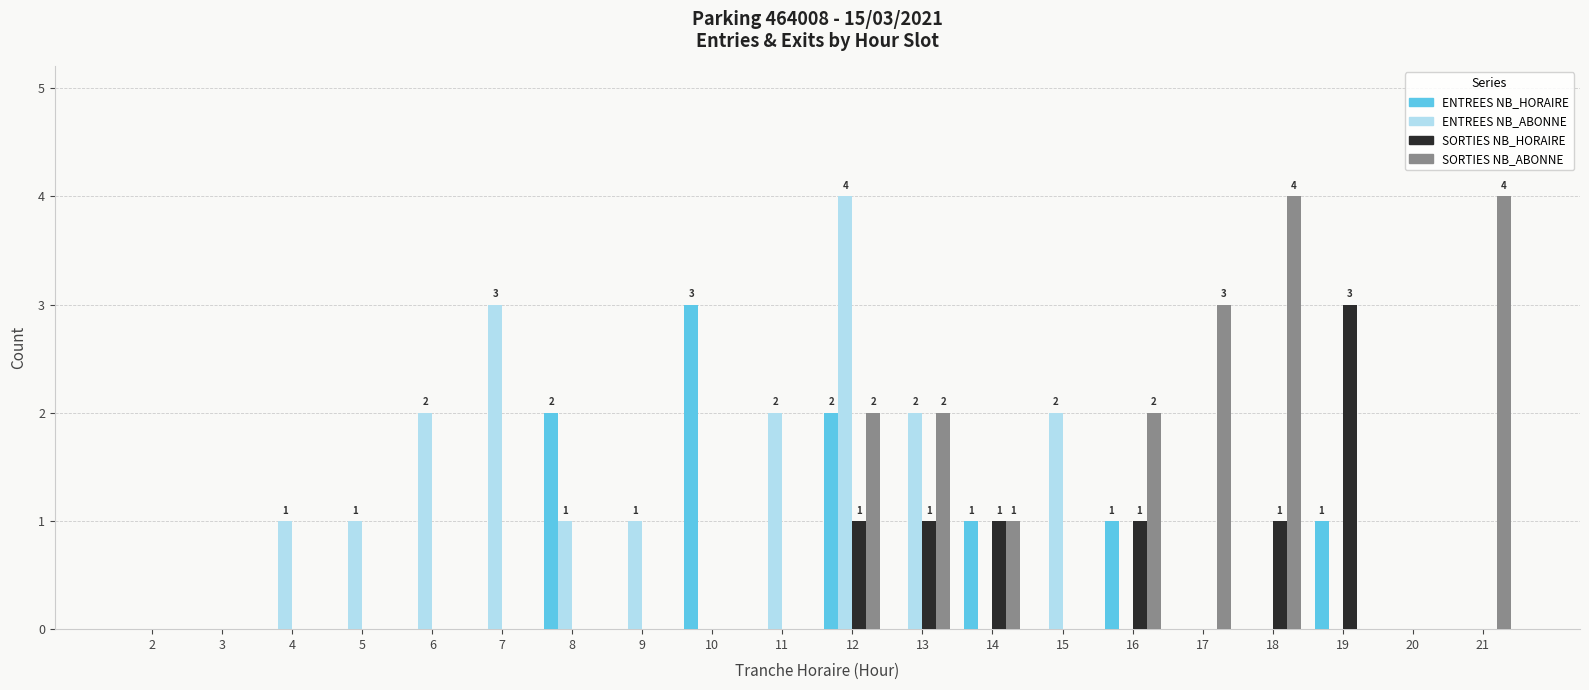

The SORTIES NB_ABONNE series shows 3 at 13. True or false?

False